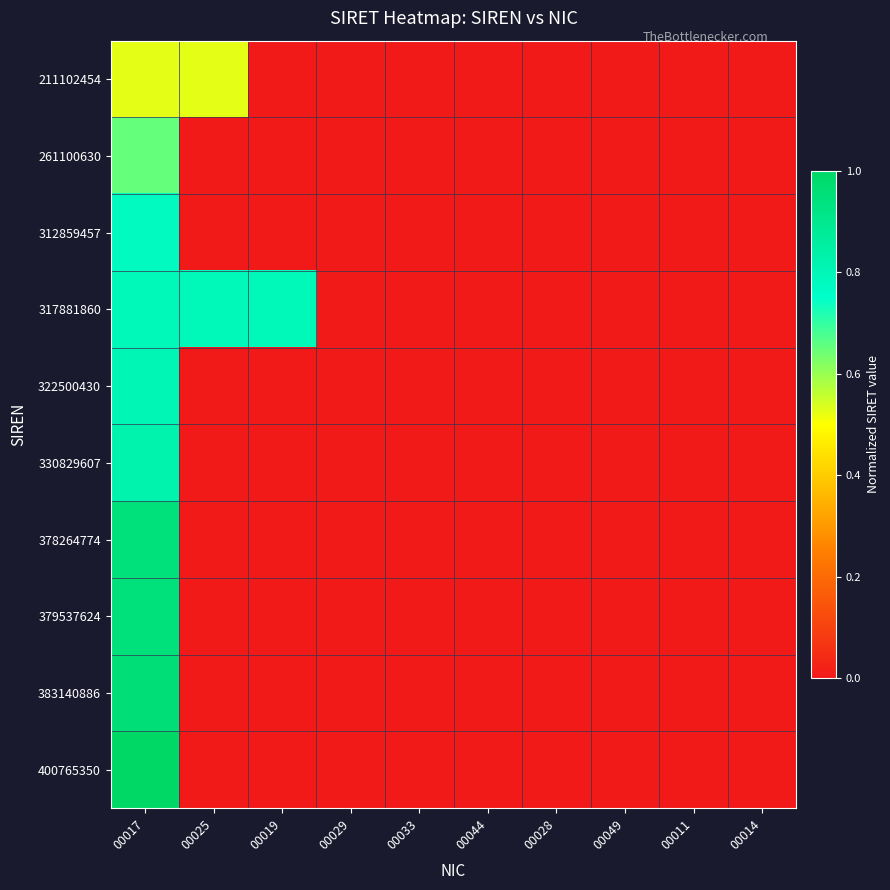

Which category has the lowest value across all series?

00019